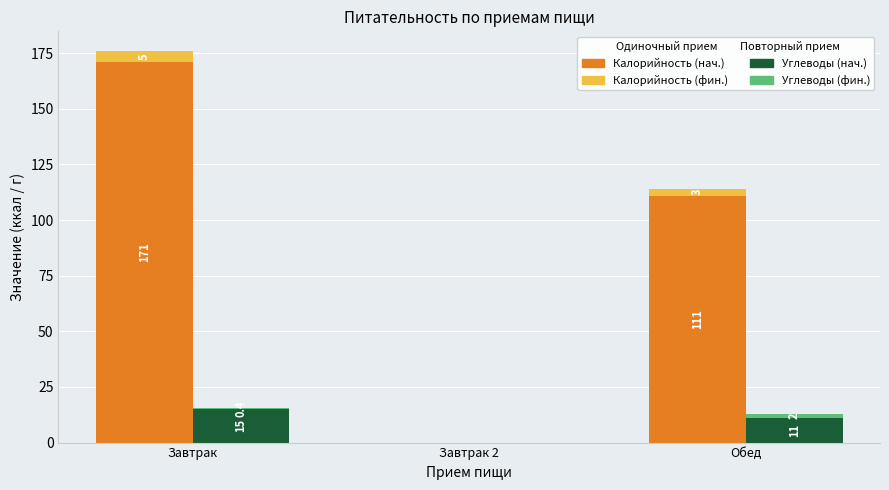

Where is Углеводы (повтор.) nearest to the value 7?

Обед